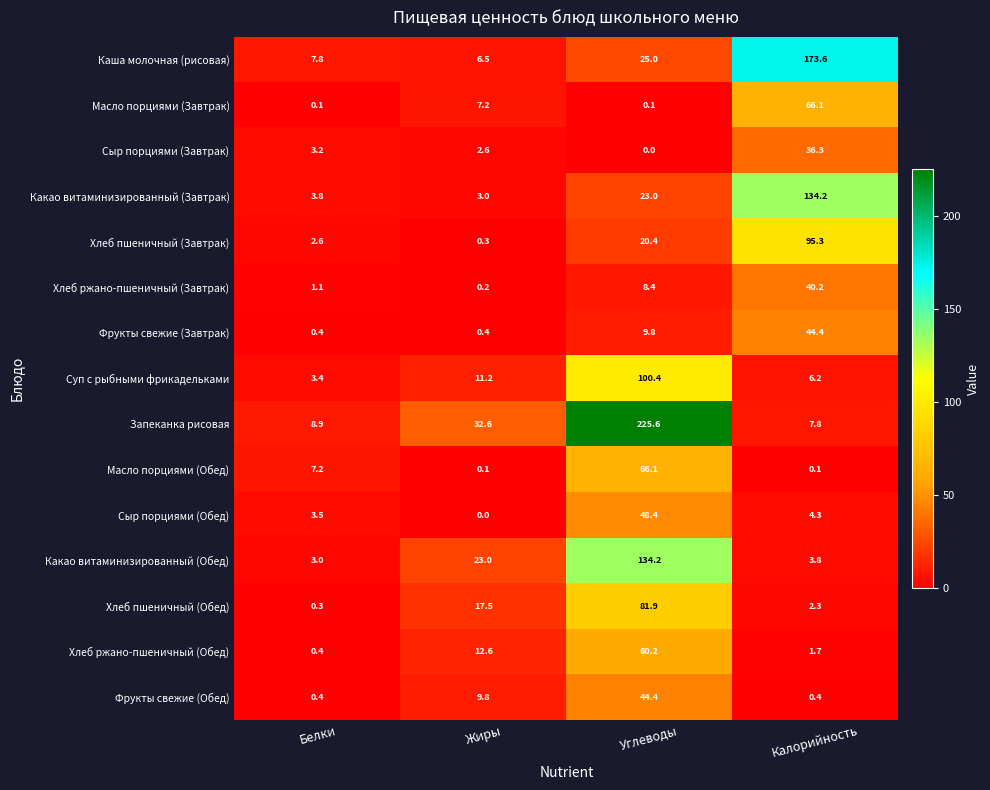

At Калорийность, list the series in order from largest to smallest.

Каша молочная (рисовая), Какао витаминизированный (Завтрак), Хлеб пшеничный (Завтрак), Масло порциями (Завтрак), Фрукты свежие (Завтрак), Хлеб ржано-пшеничный (Завтрак), Сыр порциями (Завтрак), Запеканка рисовая, Суп с рыбными фрикадельками, Сыр порциями (Обед), Какао витаминизированный (Обед), Хлеб пшеничный (Обед), Хлеб ржано-пшеничный (Обед), Фрукты свежие (Обед), Масло порциями (Обед)